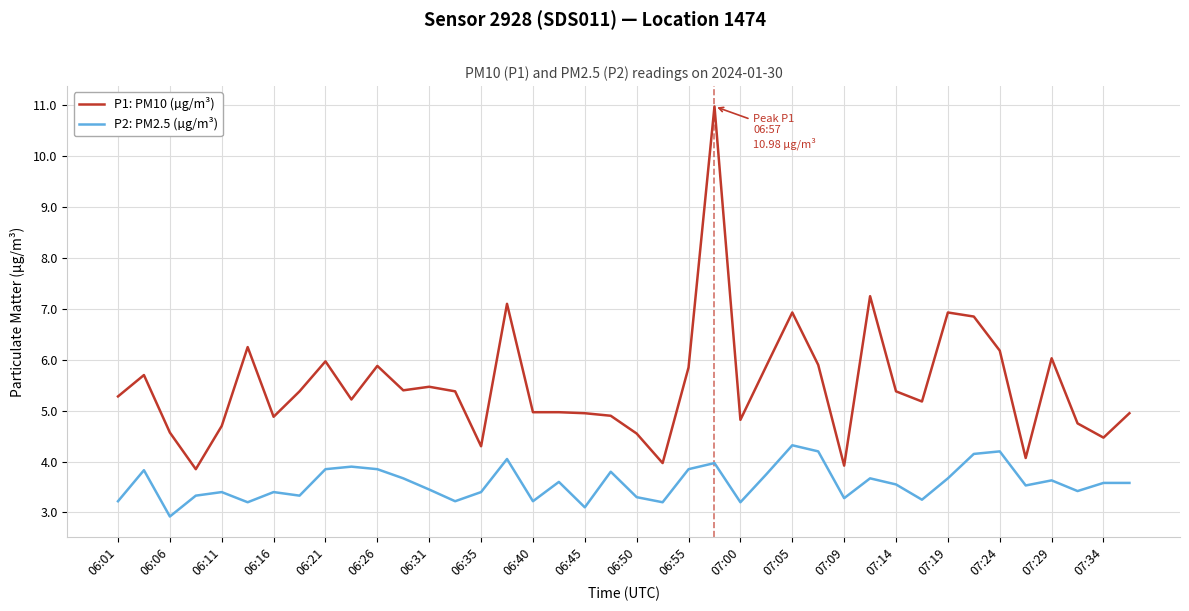

What is the lowest value of the P2: PM2.5 (µg/m³) series?

2.9